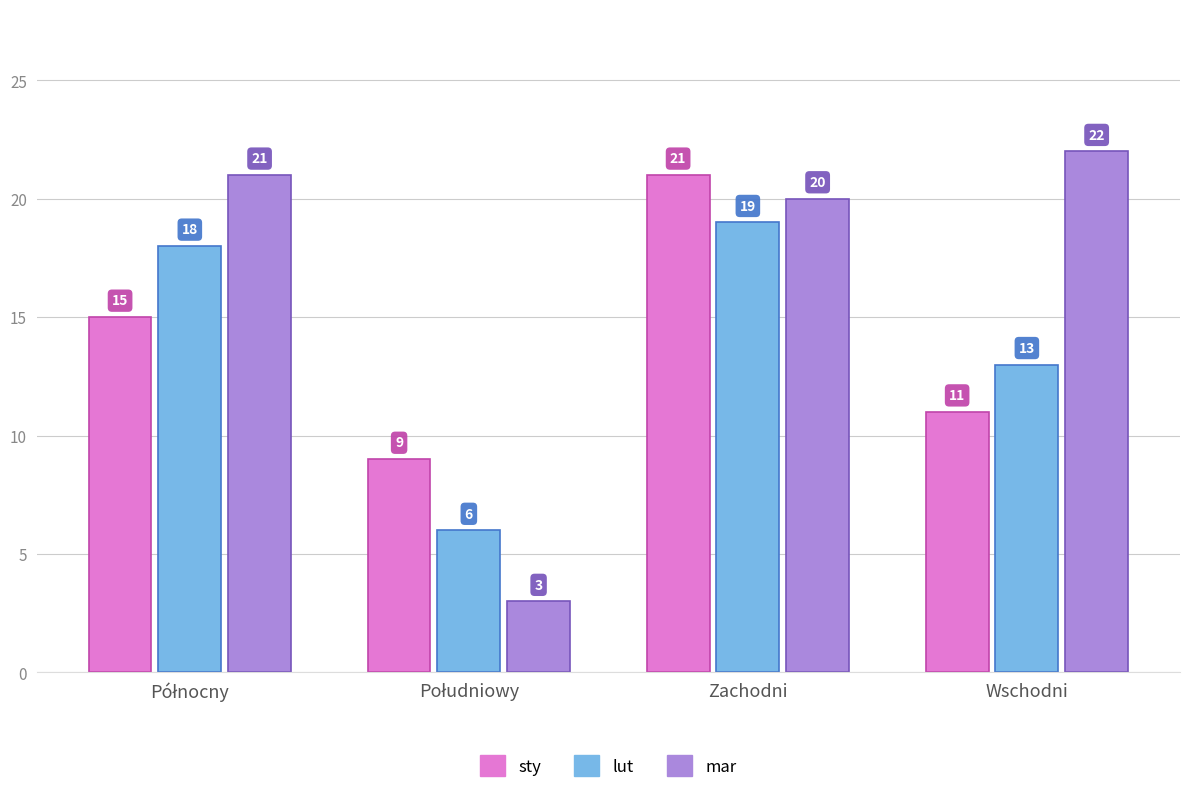

At which category is the sum across all series the highest?

Zachodni